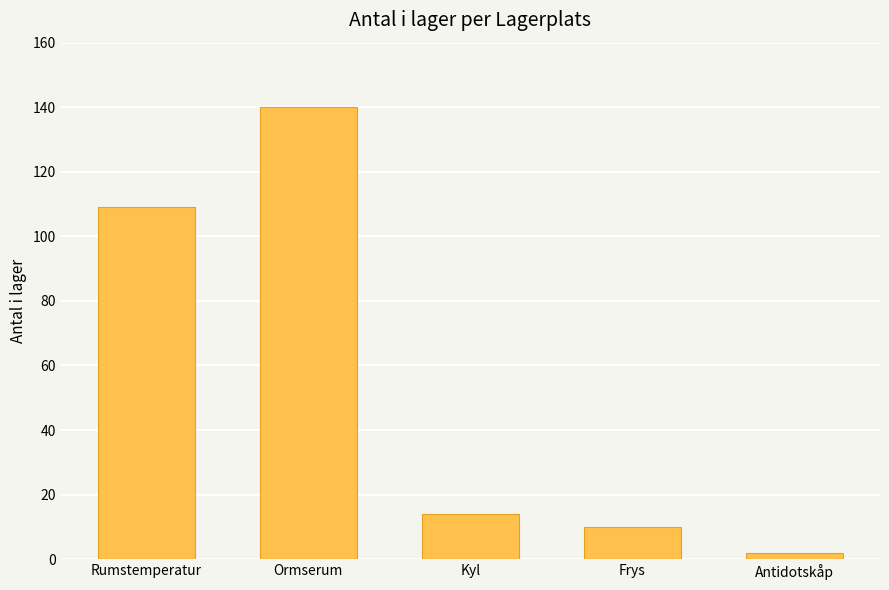

What is the sum of all values?

275